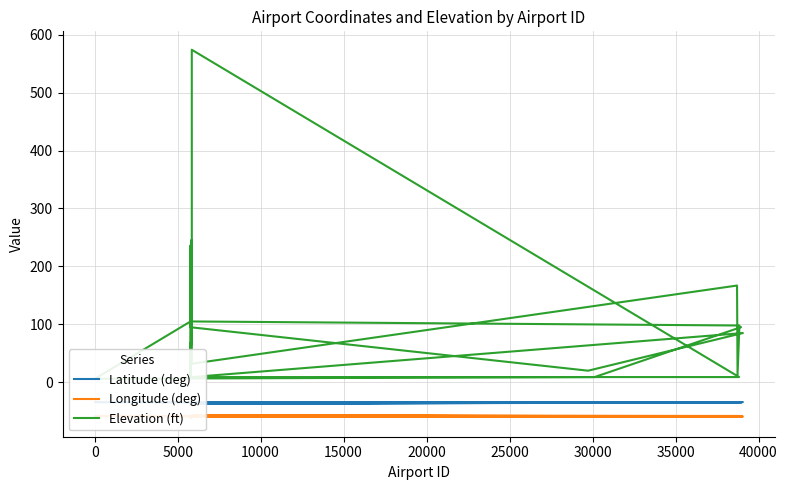

Which series has the widest spread of values?

Elevation (ft)